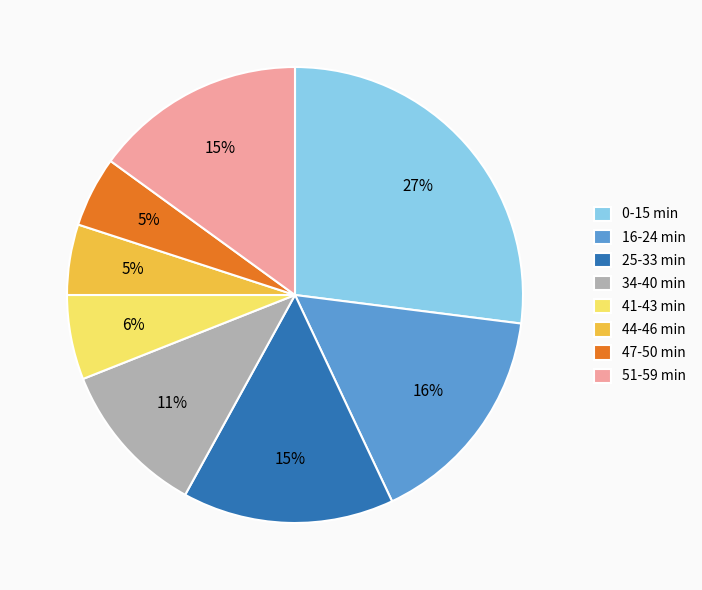

To the nearest percent, what percentage of the pie is 0-15 min?

27%